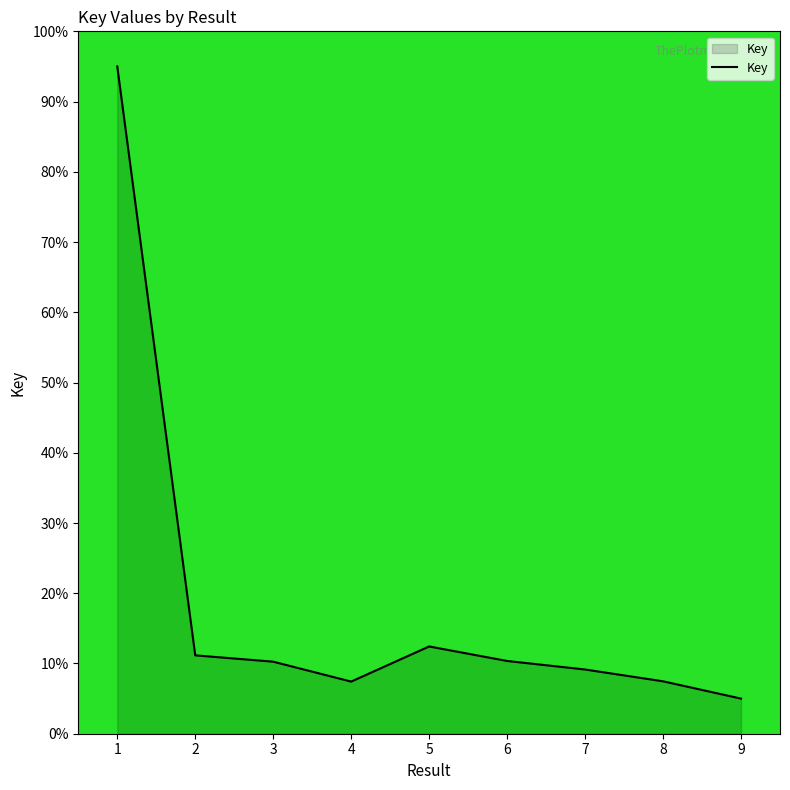

What is the greatest value displayed?

95.0